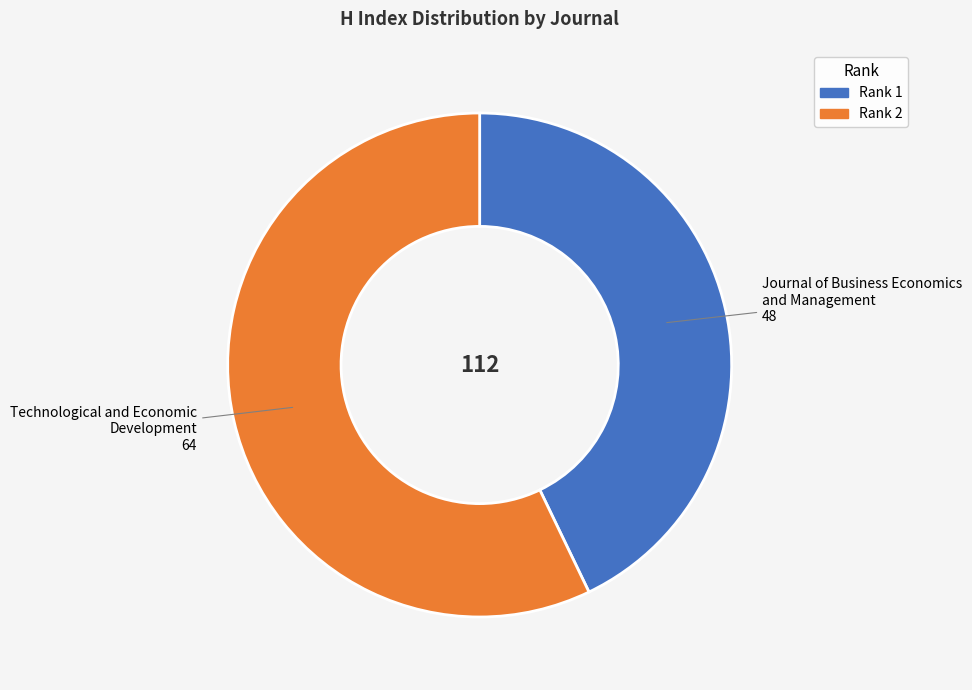

Is there any slice that represents more than half of the pie?

Yes